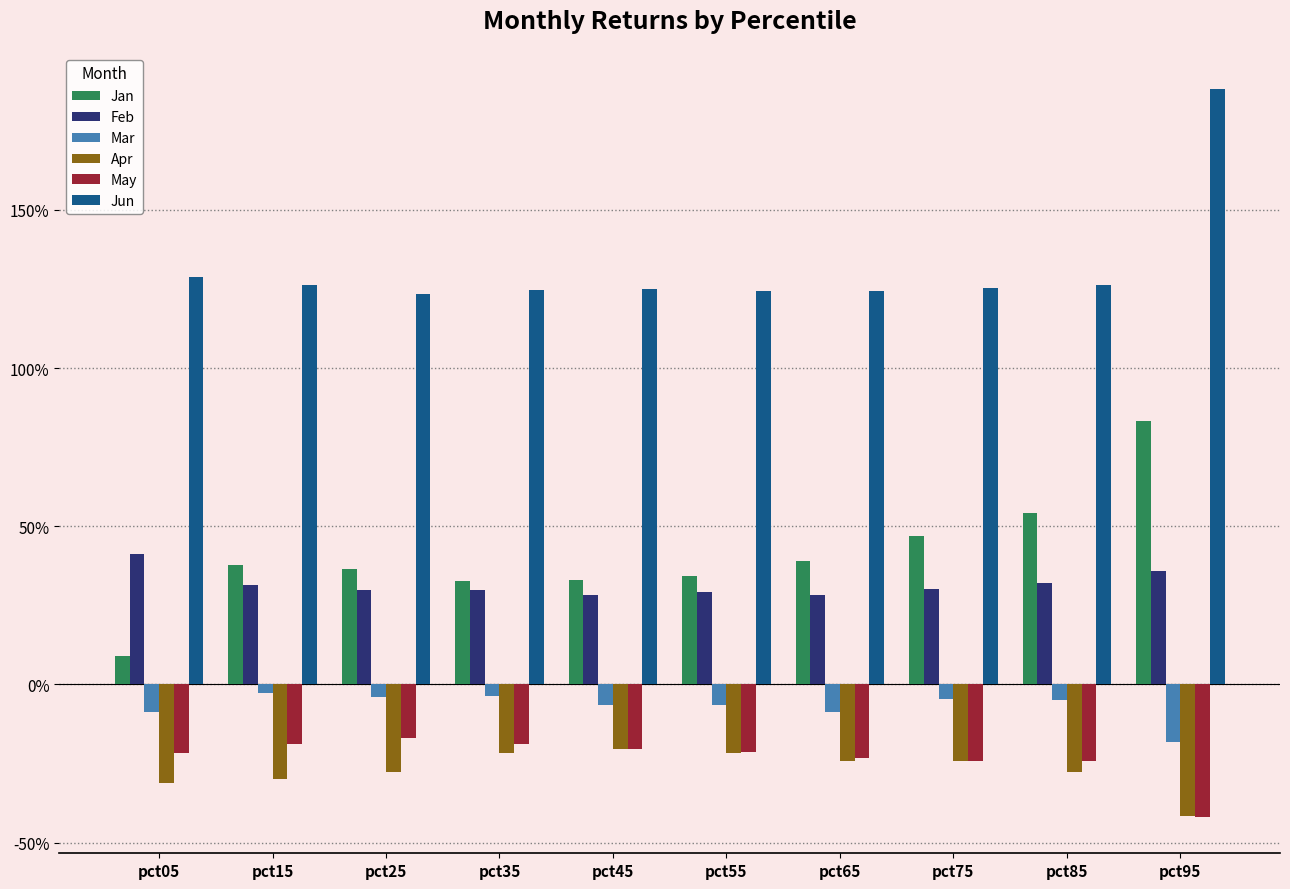

What is the value of the Jun bar at the 3rd from the left?

1.2